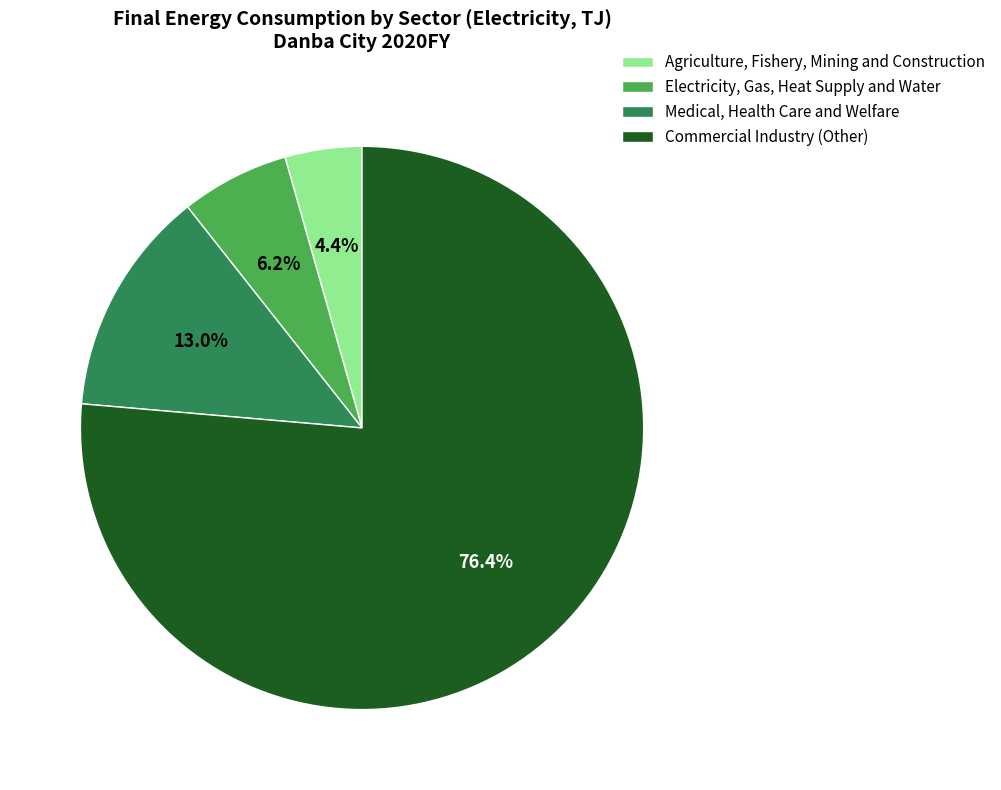

To the nearest percent, what is the average slice percentage?

25%